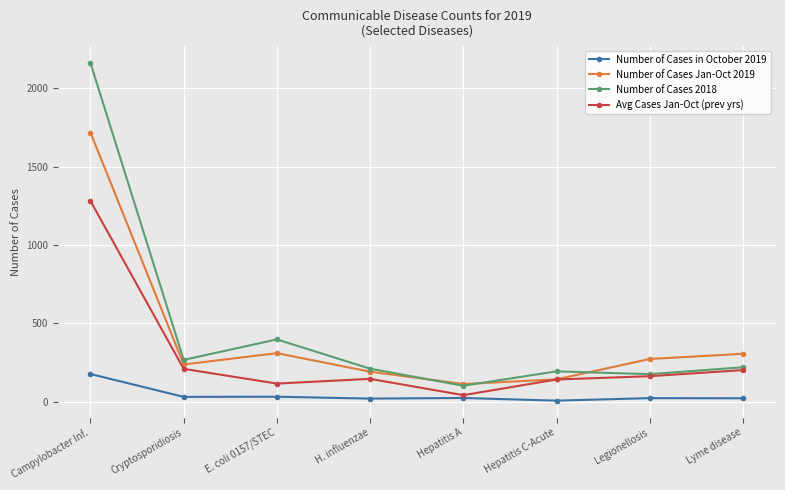

The Number of Cases Jan-Oct 2019 series shows 1718 at Campylobacter Inf.. True or false?

True